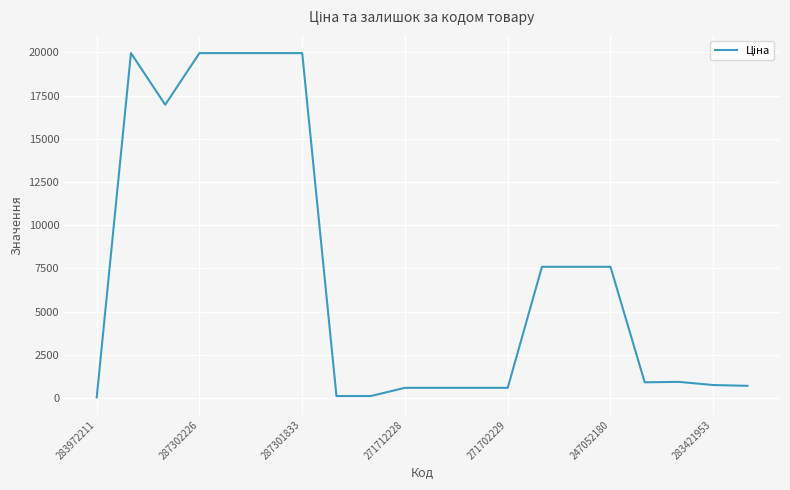

What is the difference between the maximum and minimum values?

19932.1